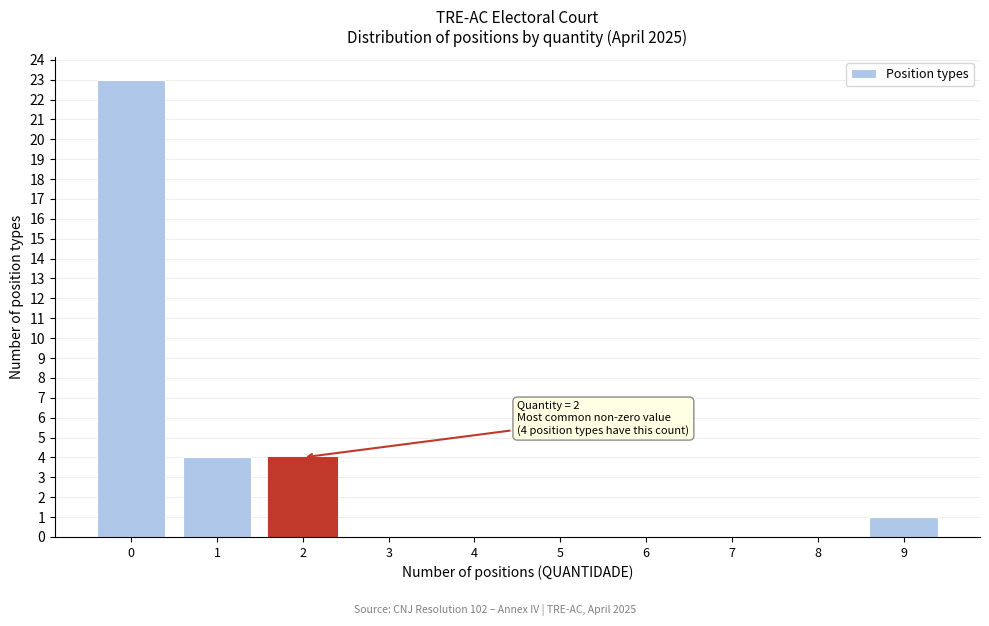

Which range on the x-axis has the tallest bar?

-0.5 to 0.5